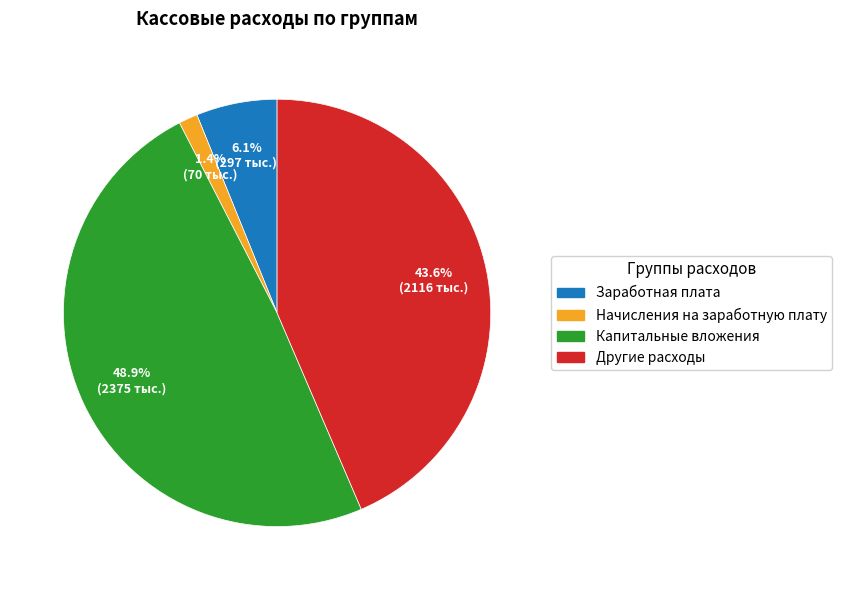

What is the ratio of the value at Другие расходы to the value at Капитальные вложения?

0.9